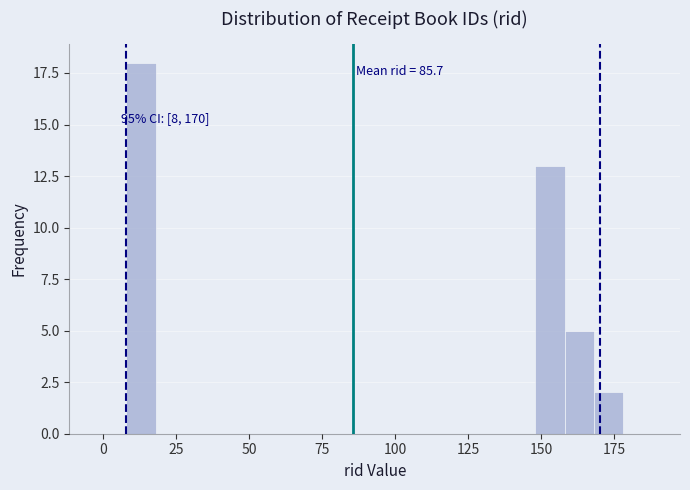

Read against the x-axis, roughly where is the centre of the tallest bar?

15